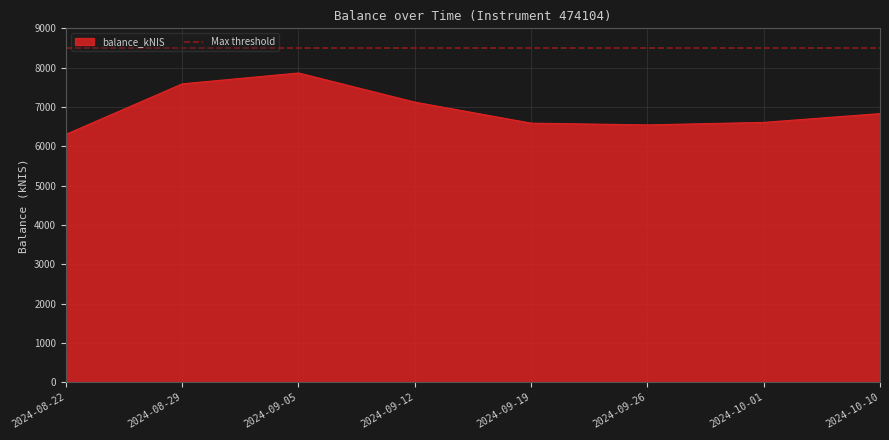

The value of balance_kNIS at 2024-09-26 is 6543.9. True or false?

True